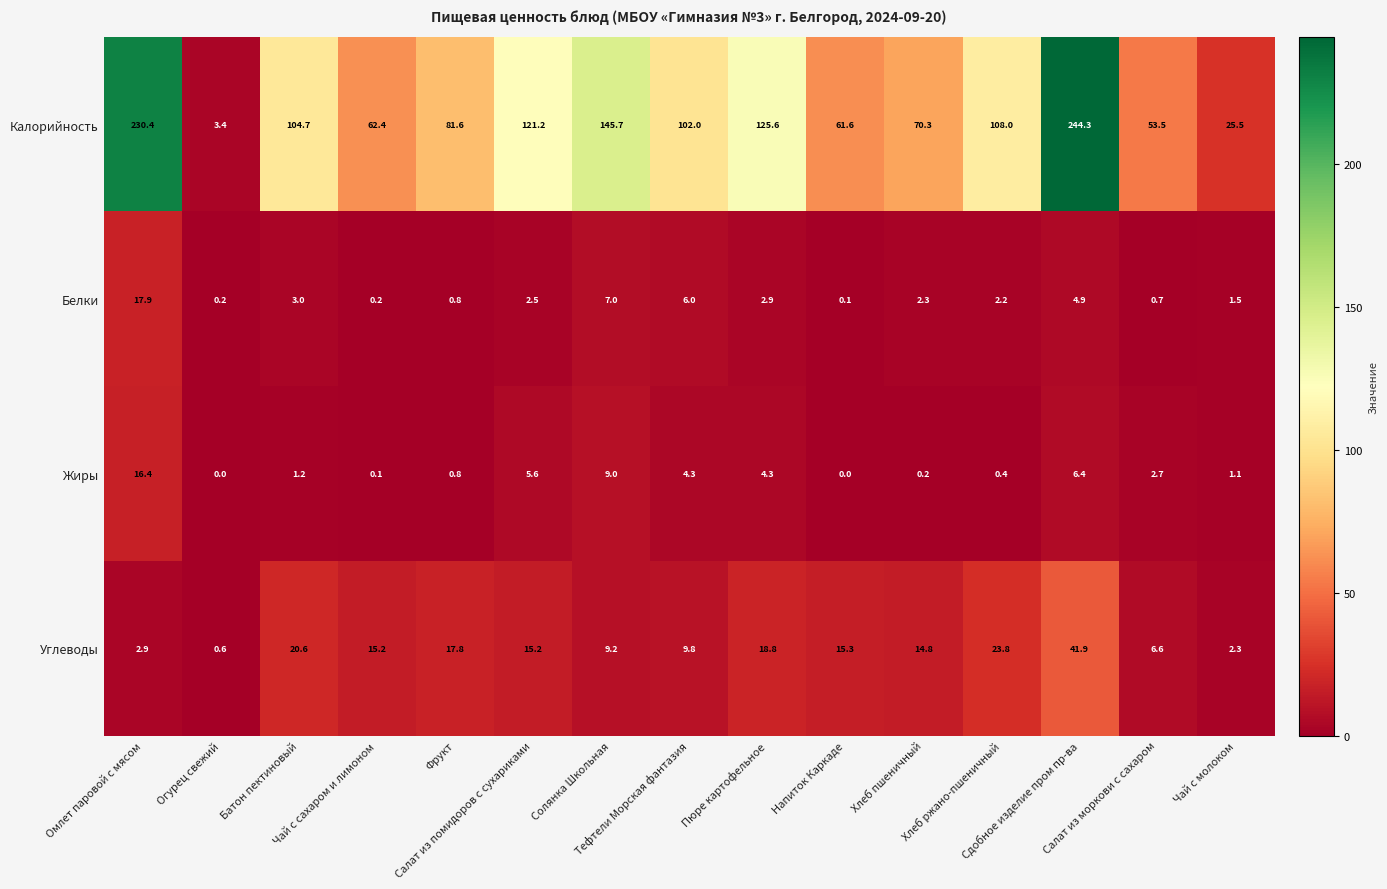

List the series in order of their peak value, lowest first.

Жиры, Белки, Углеводы, Калорийность